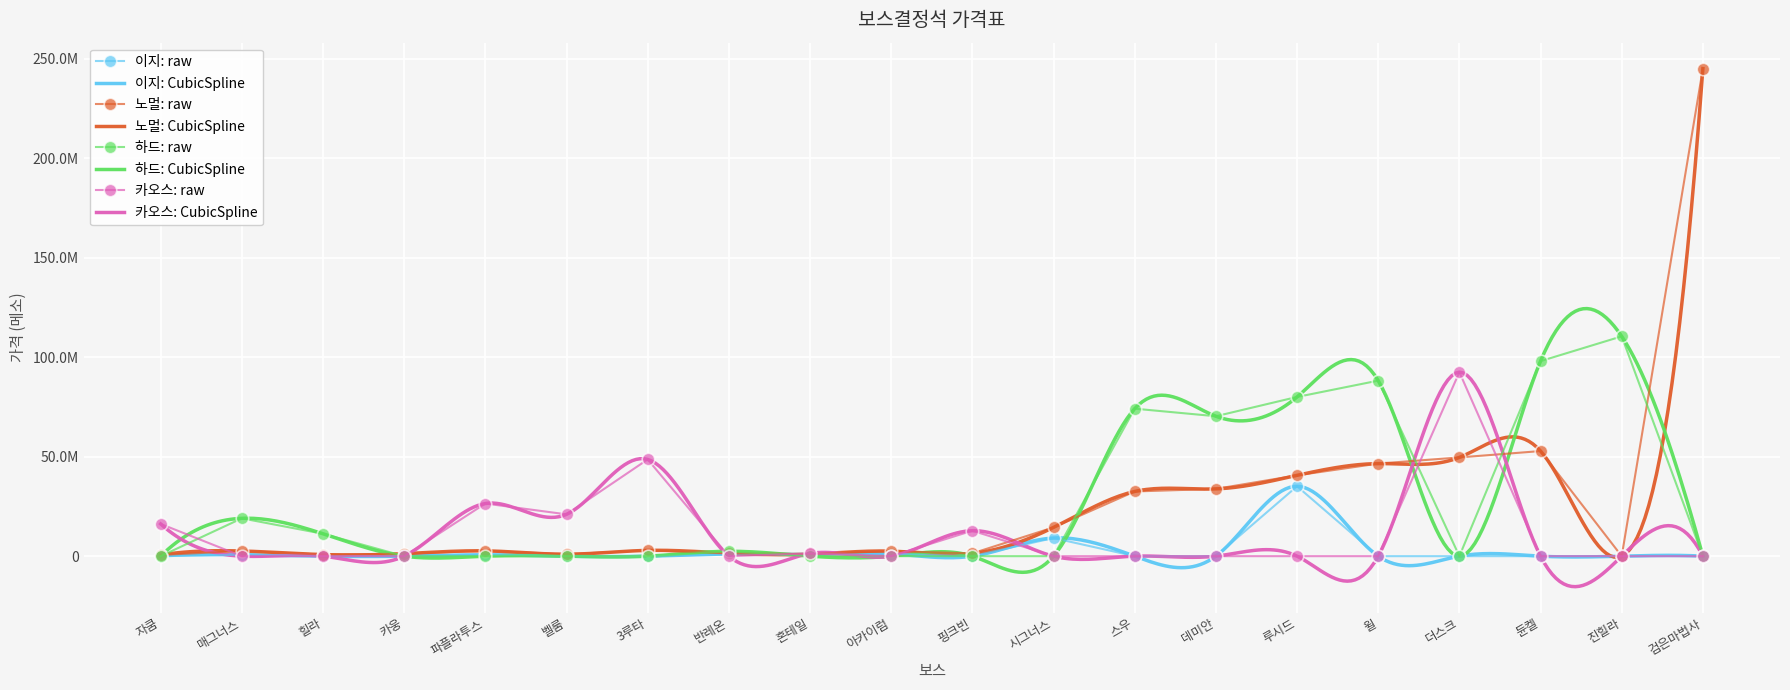

At how many categories does at least one series exceed 125346992?

1